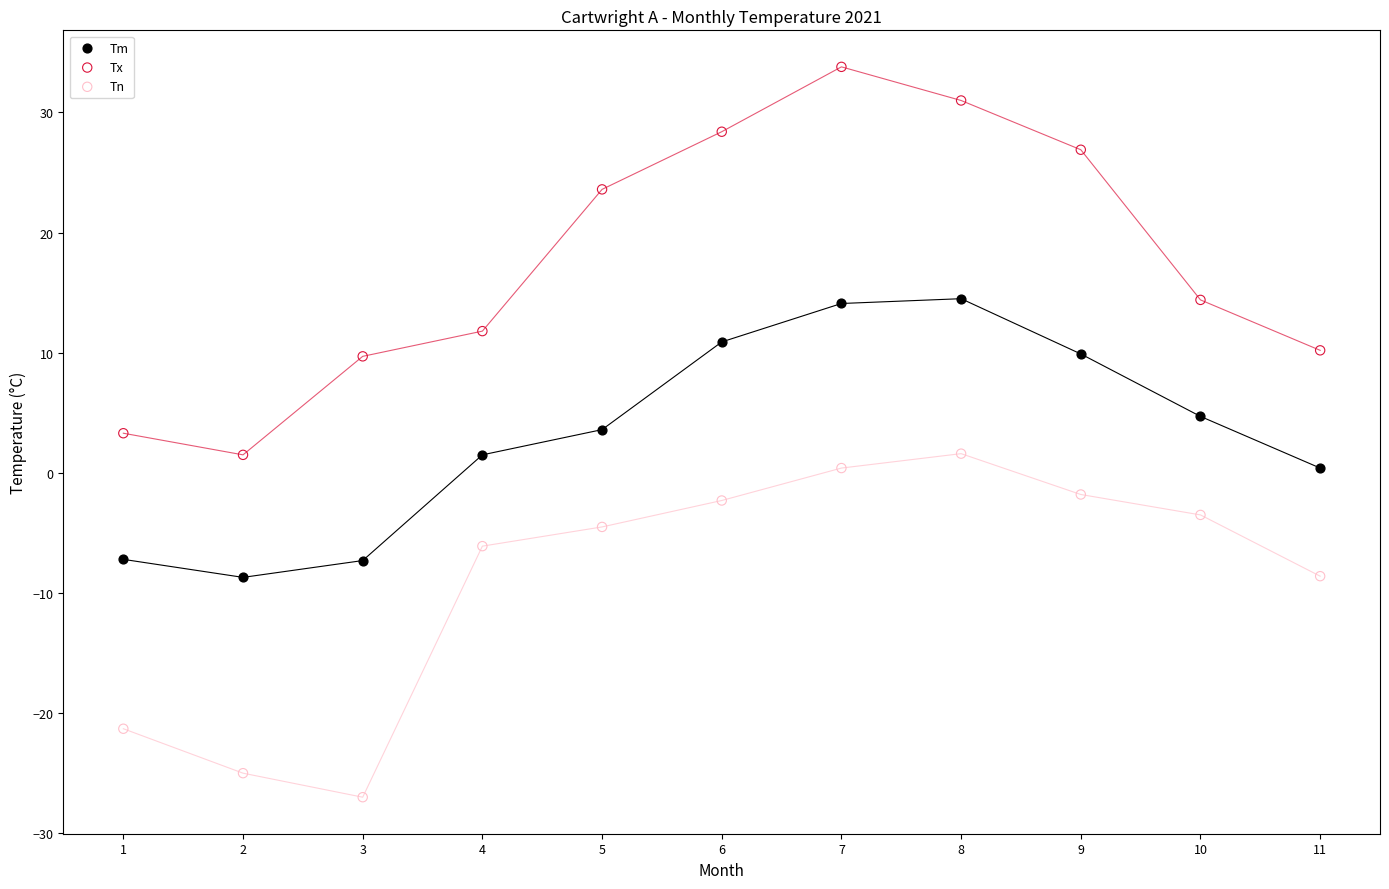

What is the X range (max minus min) for the scatter plot?

10.0